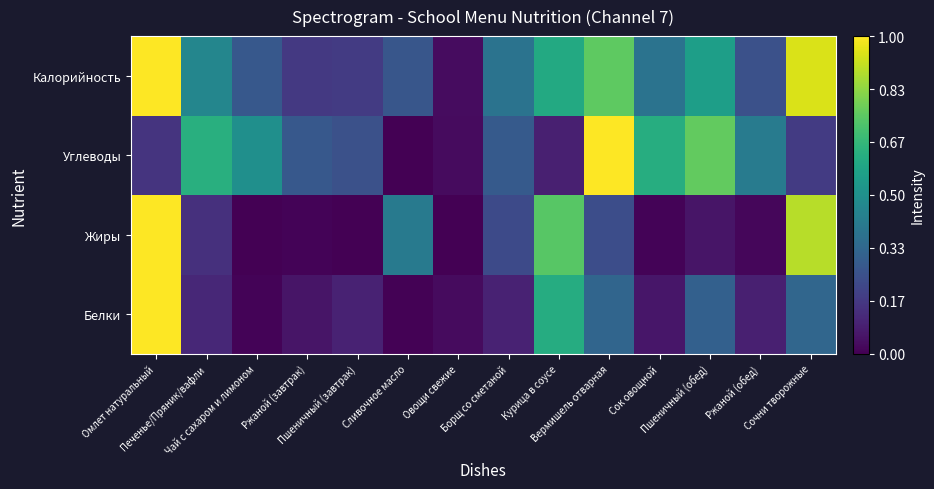

Which series has the widest spread of values?

Жиры